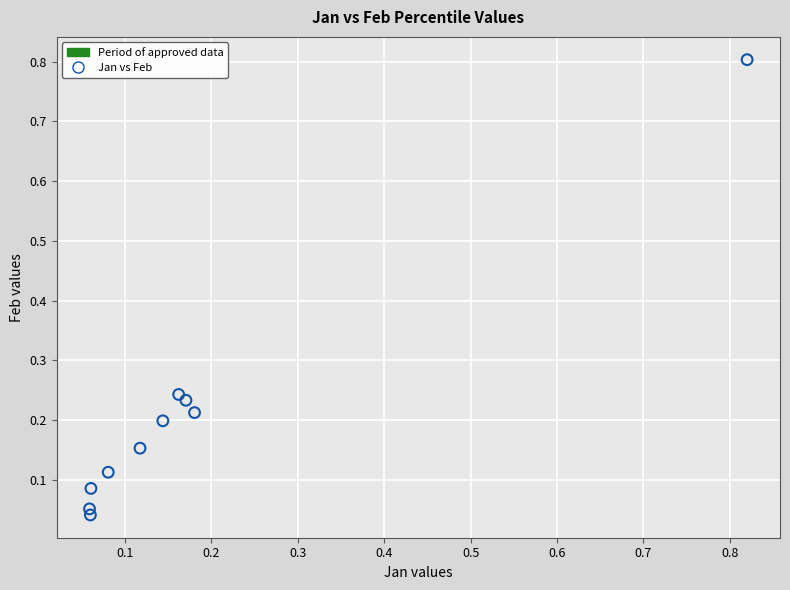

What is the range of X values (max minus min)?

0.8